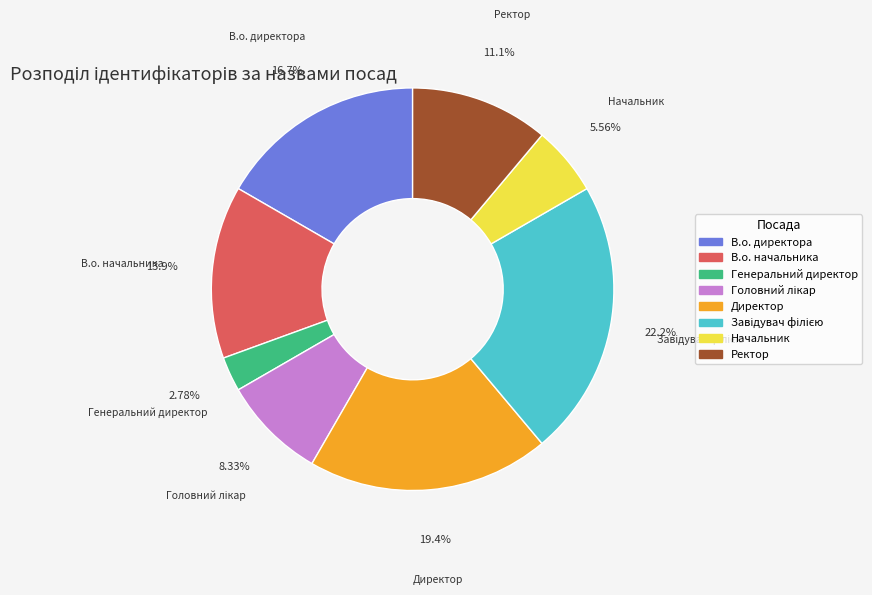

Which has a higher value, Генеральний директор or Начальник?

Начальник